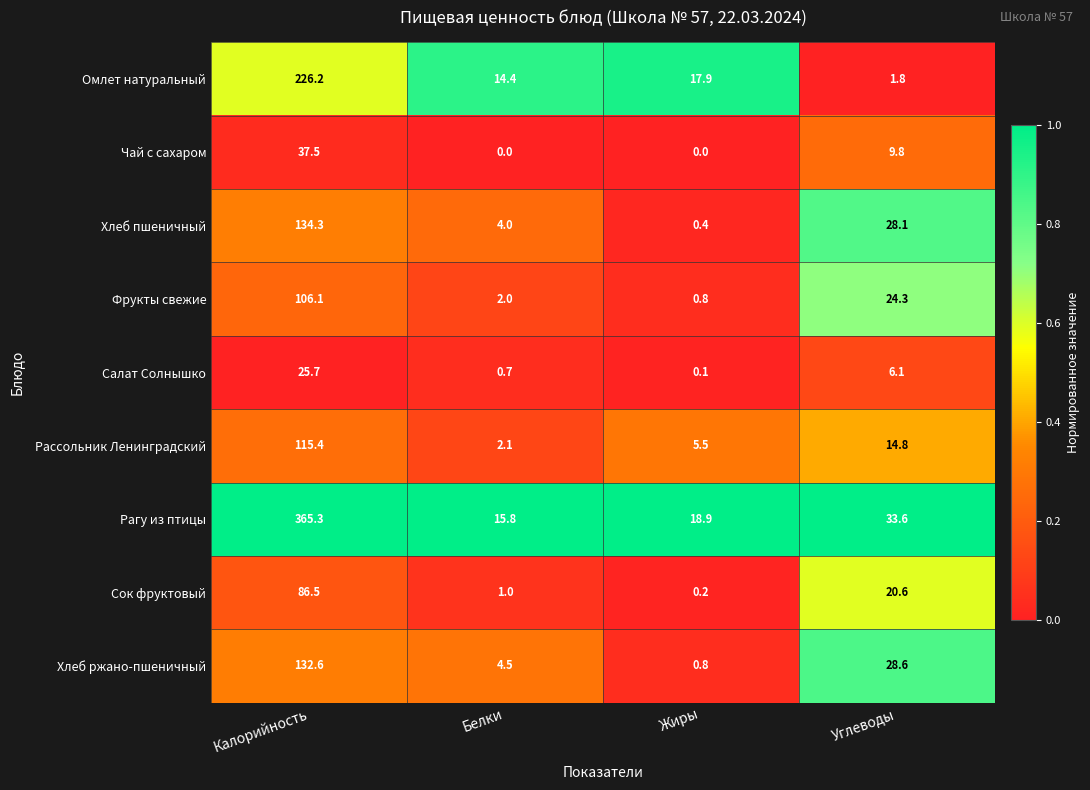

The value of Хлеб ржано-пшеничный at Углеводы is 39.3. True or false?

False